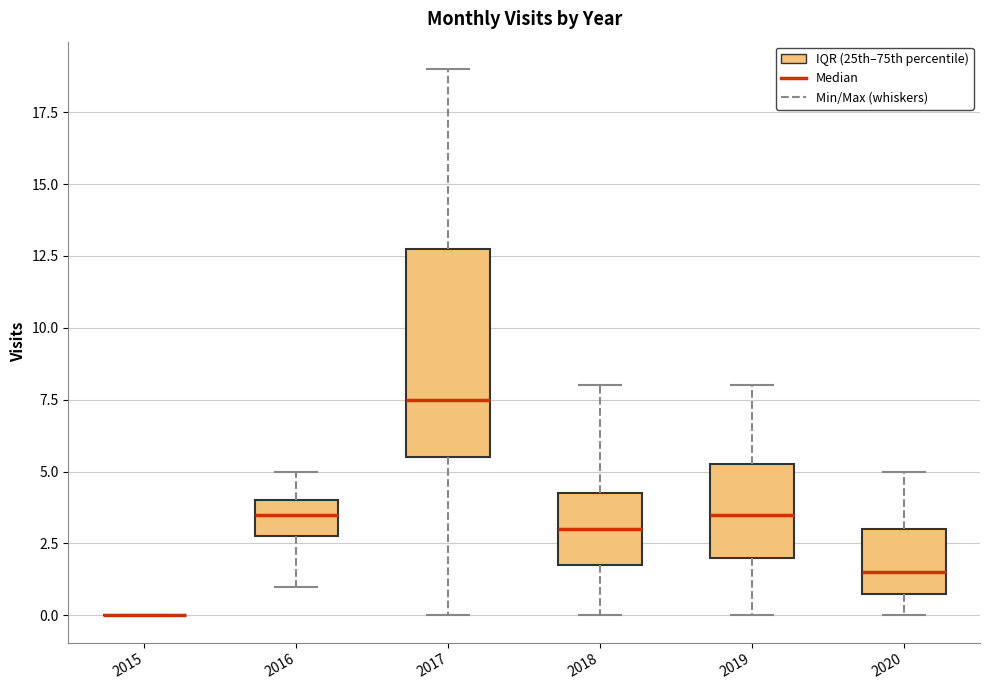

Where is the lower edge of the box at x = 2016 on the y-axis? The values are not printed on the chart, so give them approximately, as read against the axis.

3.0